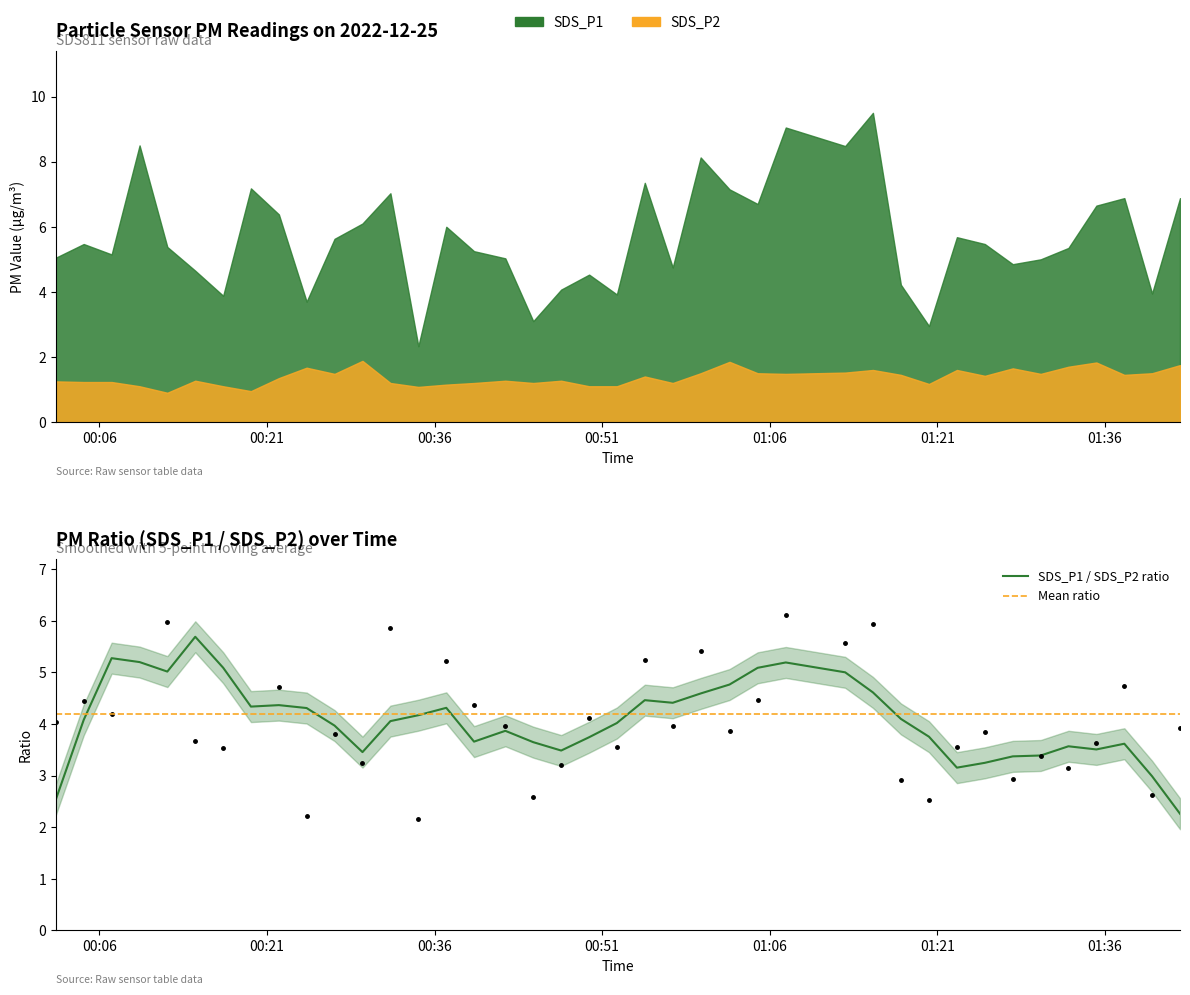

How many interior local peaks does the SDS_P2 series have?

11